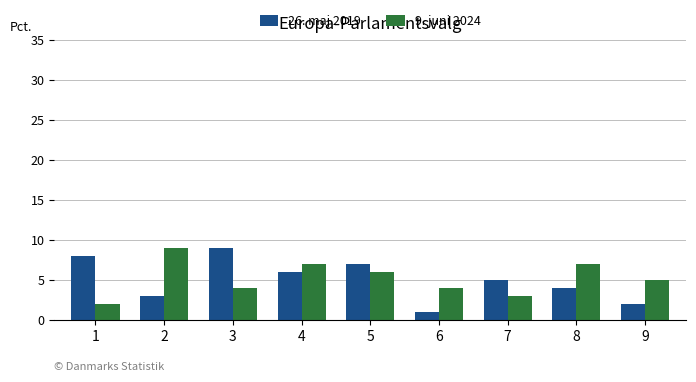

List the labels in order of 26. maj 2019 value, smallest first.

6, 9, 2, 8, 7, 4, 5, 1, 3